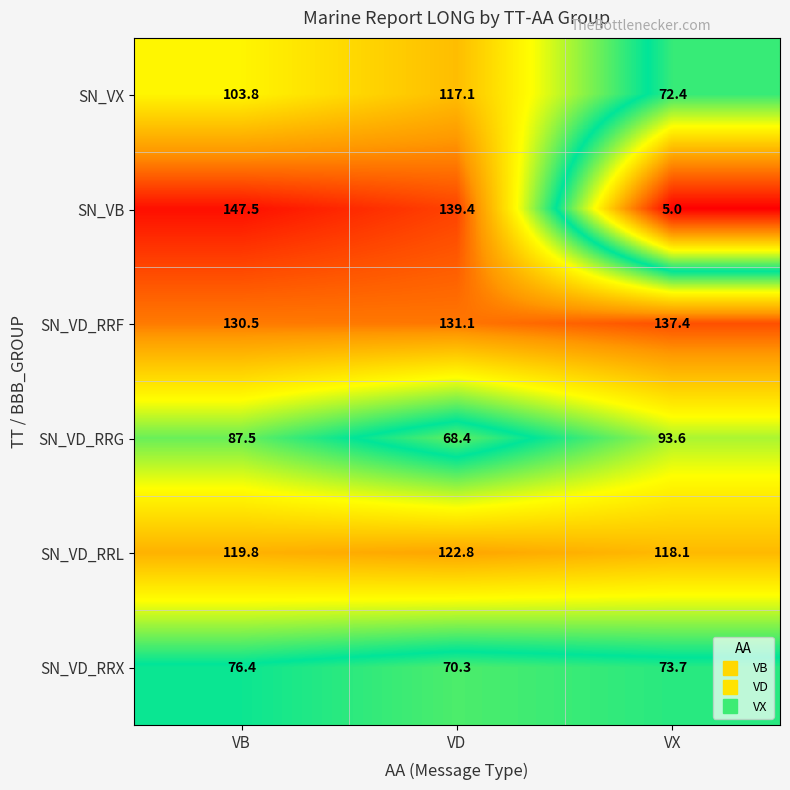

Which label corresponds to the largest value in the chart?

VB